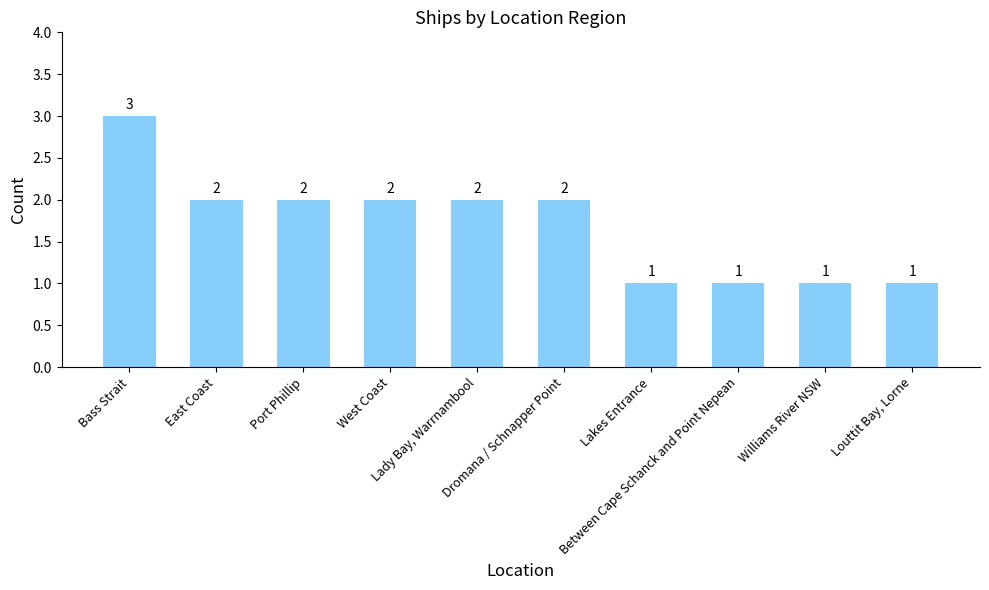

What is the greatest value displayed?

3